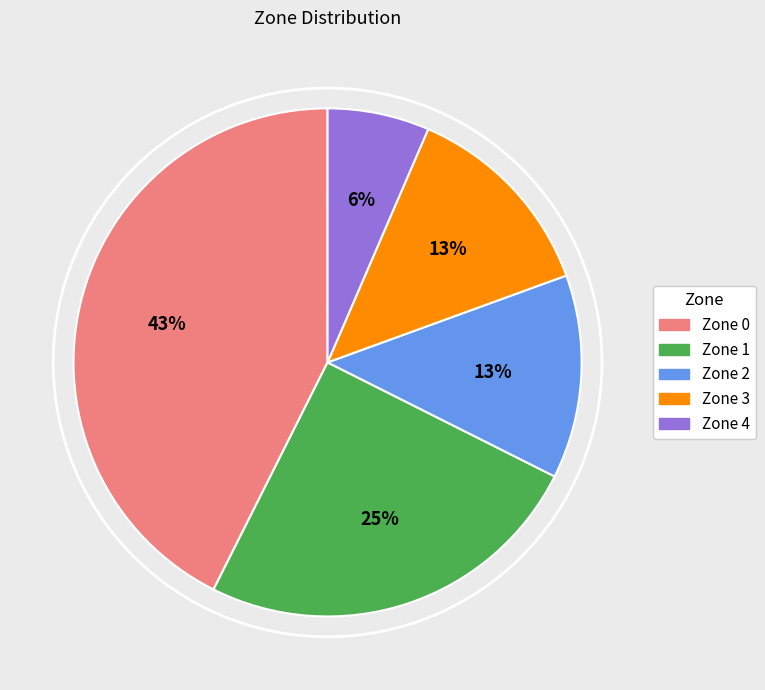

Is the sum of Zone 0 and Zone 4 greater than half?

No